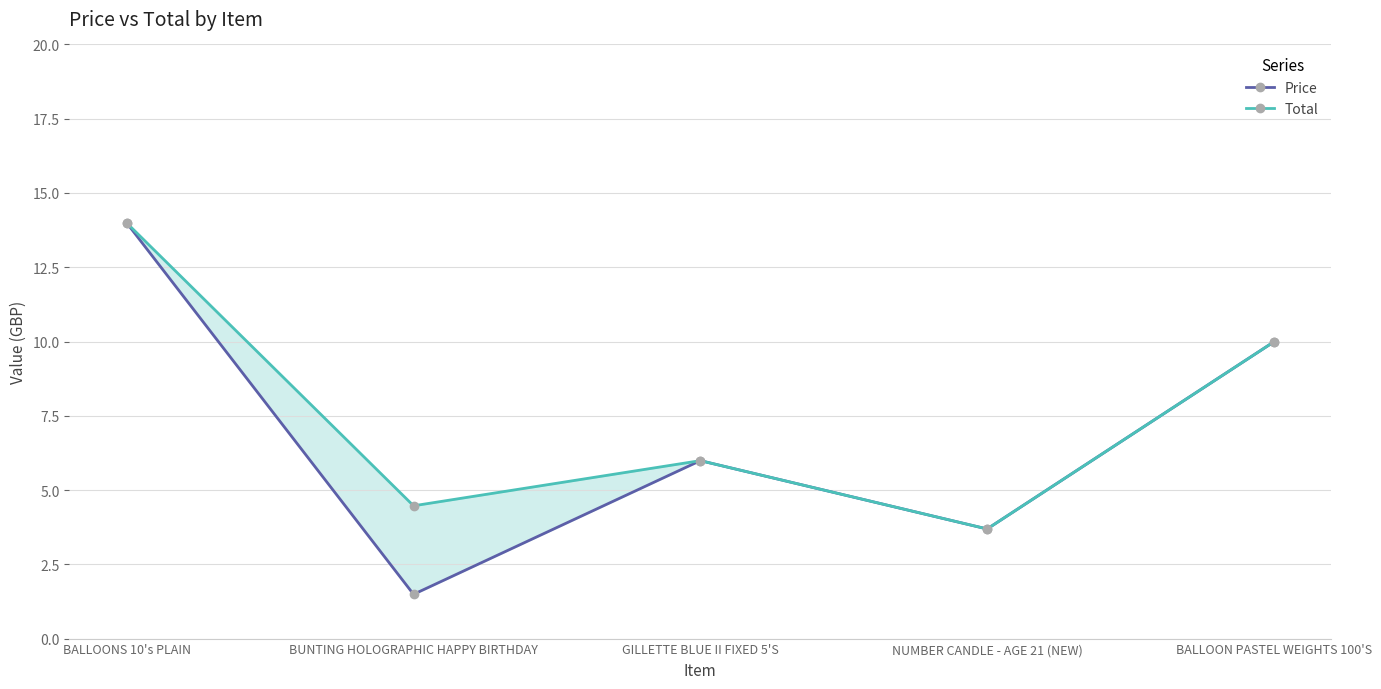

Is it true that Price equals 0.7 at BUNTING HOLOGRAPHIC HAPPY BIRTHDAY?

False